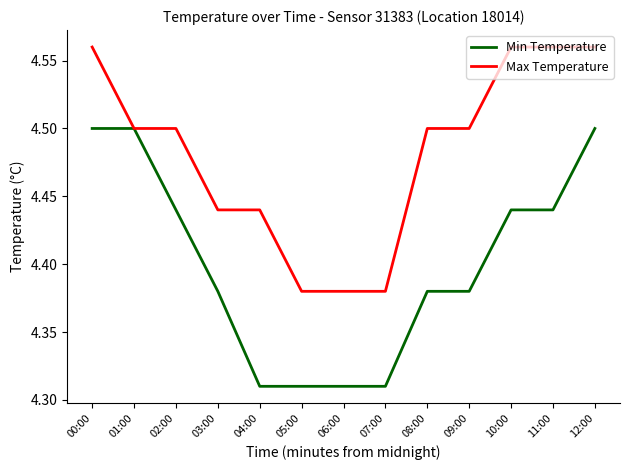

The Max Temperature series shows 4.5 at 08:00. True or false?

True